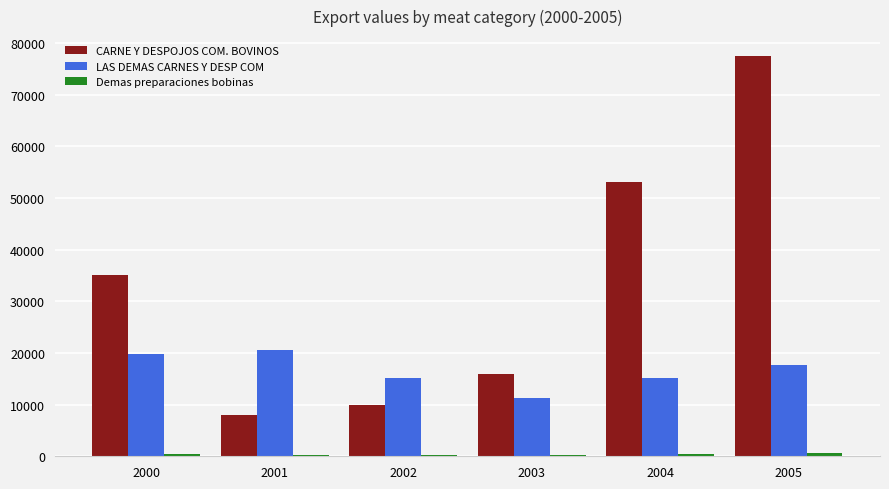

Are the bars grouped side by side (vs. stacked)?

Yes